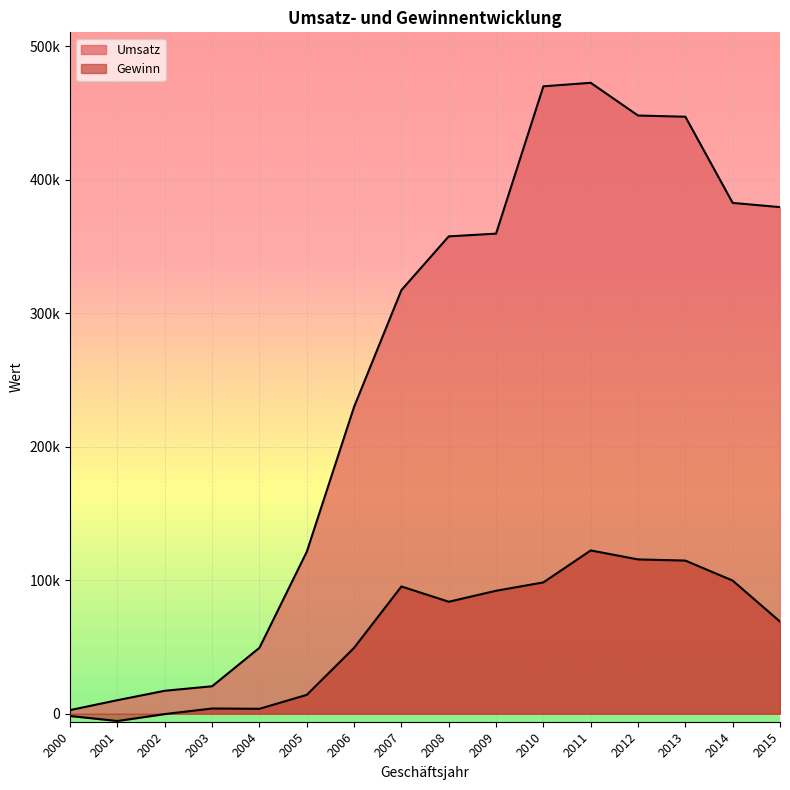

Which series has the widest spread of values?

Umsatz